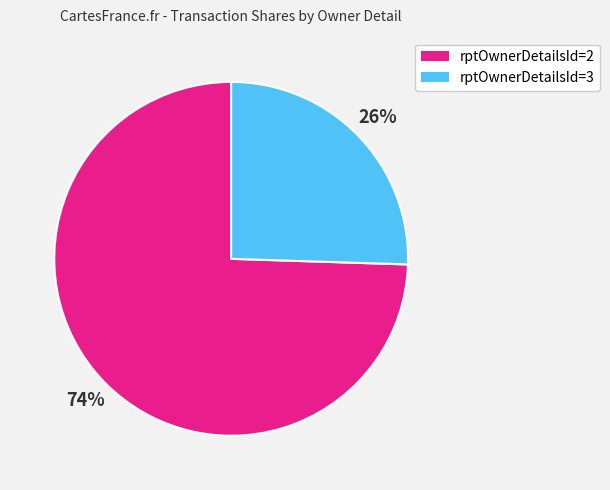

Does any single category account for the majority?

Yes